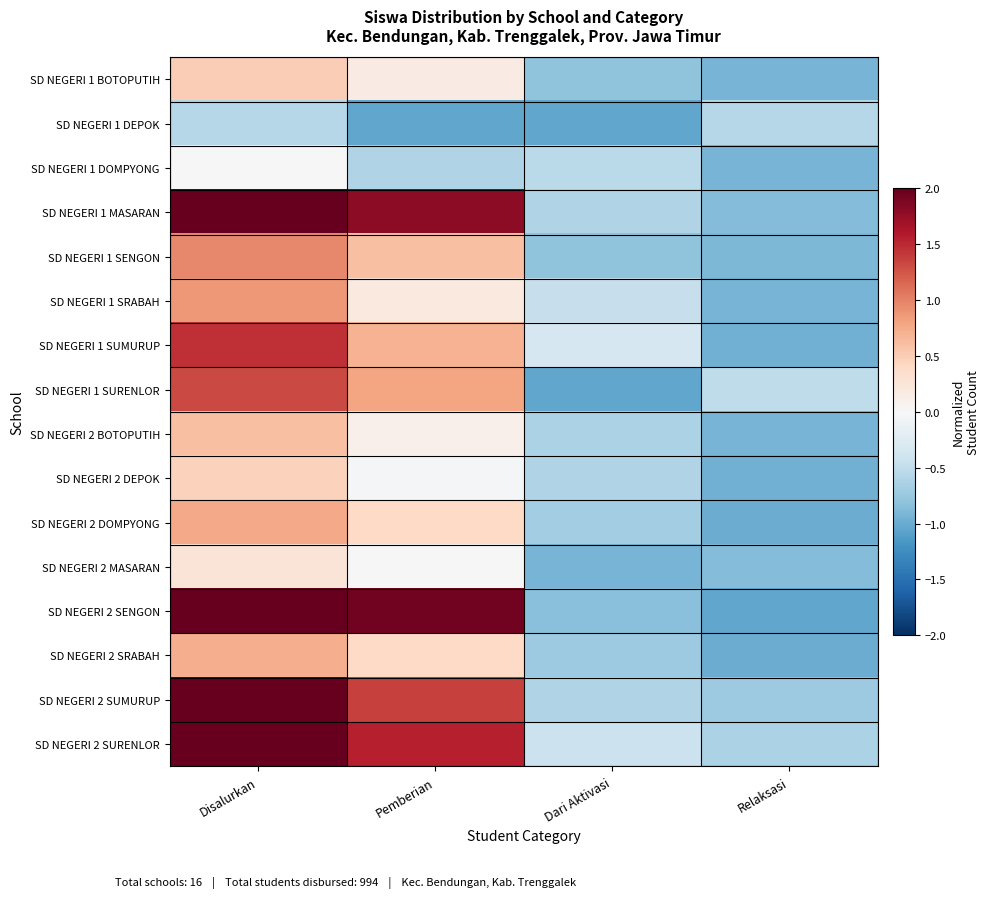

At Pemberian, list the series in order from largest to smallest.

SD NEGERI 2 SENGON, SD NEGERI 1 MASARAN, SD NEGERI 2 SURENLOR, SD NEGERI 2 SUMURUP, SD NEGERI 1 SURENLOR, SD NEGERI 1 SUMURUP, SD NEGERI 1 SENGON, SD NEGERI 2 DOMPYONG, SD NEGERI 2 SRABAH, SD NEGERI 1 SRABAH, SD NEGERI 1 BOTOPUTIH, SD NEGERI 2 BOTOPUTIH, SD NEGERI 2 MASARAN, SD NEGERI 2 DEPOK, SD NEGERI 1 DOMPYONG, SD NEGERI 1 DEPOK